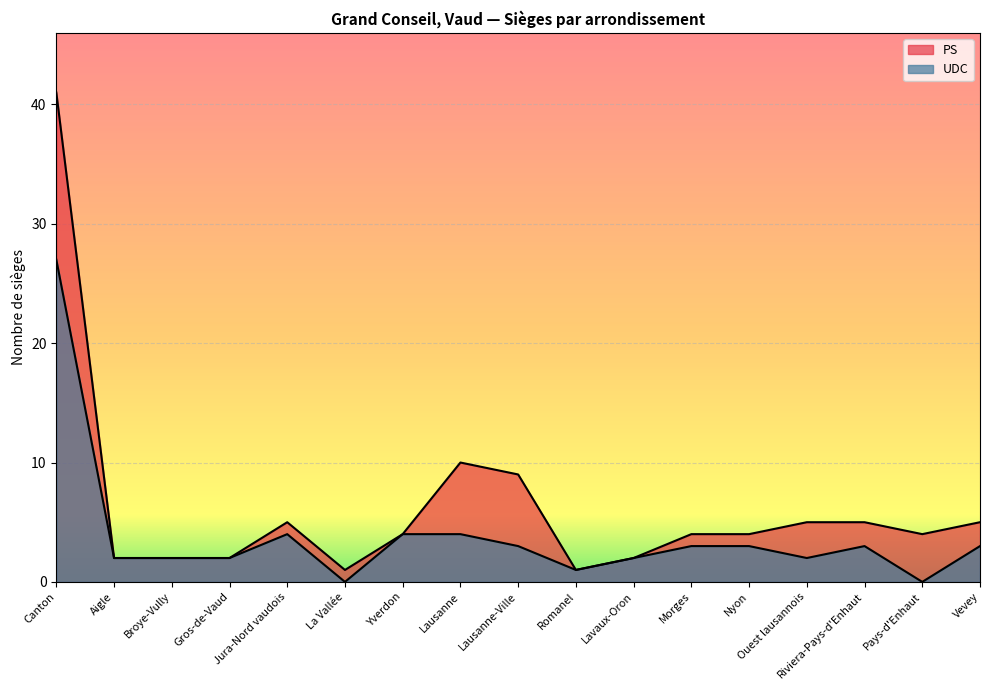

What is the average value of the UDC series?

4